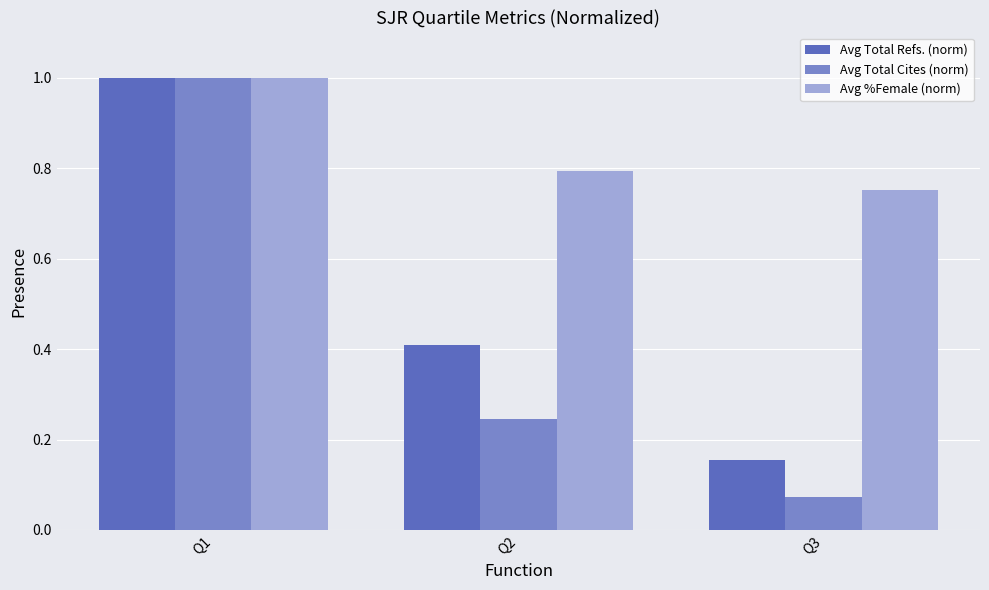

Which series has the largest range (max minus min)?

Avg Total Cites (norm)